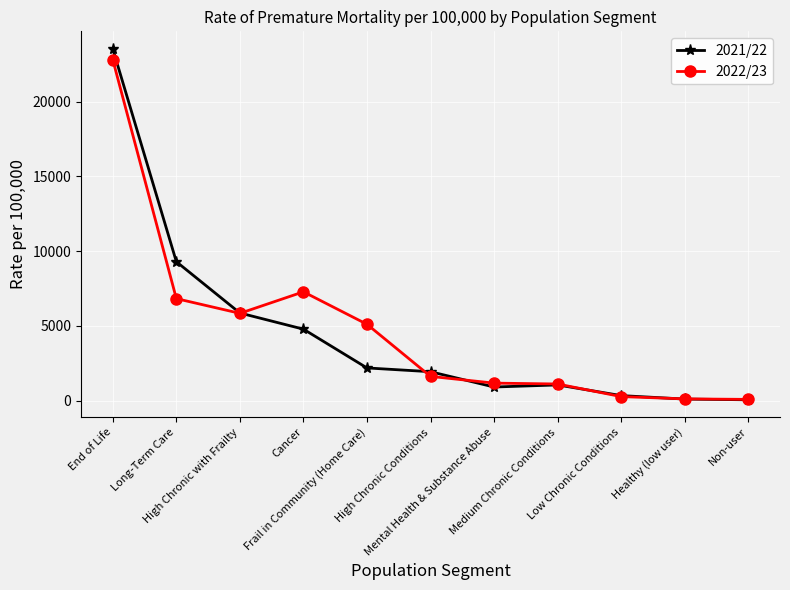

What is the maximum value for 2021/22?

23529.4